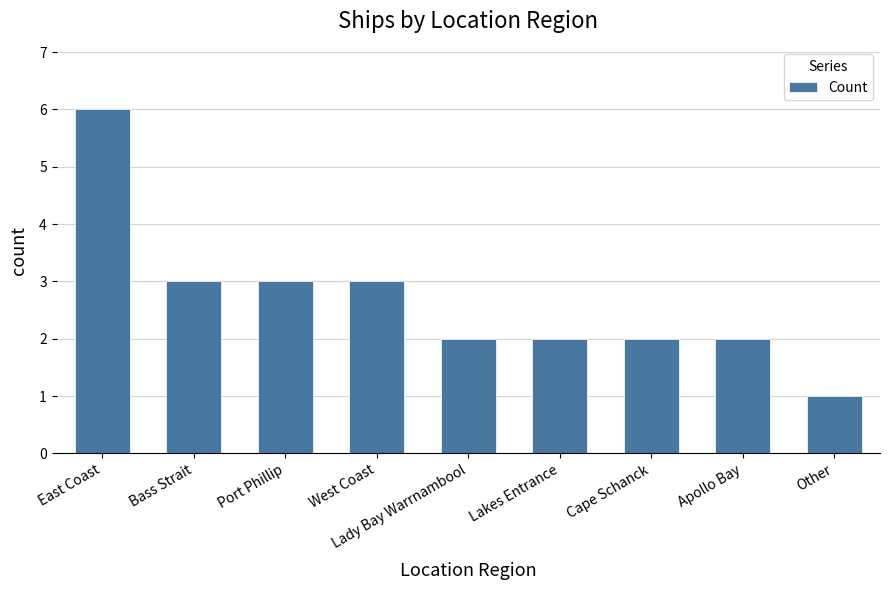

Does the chart contain stacked bars?

No